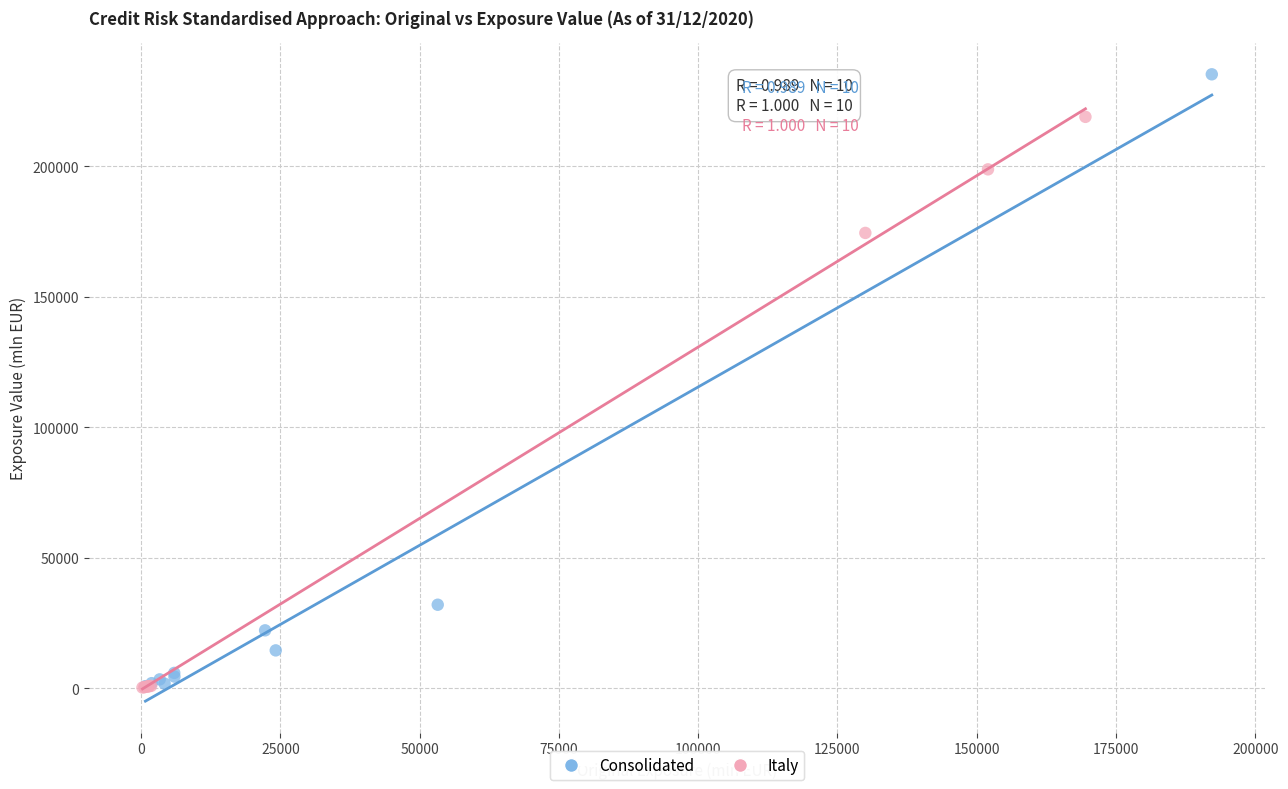

Which series reaches the maximum Y coordinate?

Consolidated